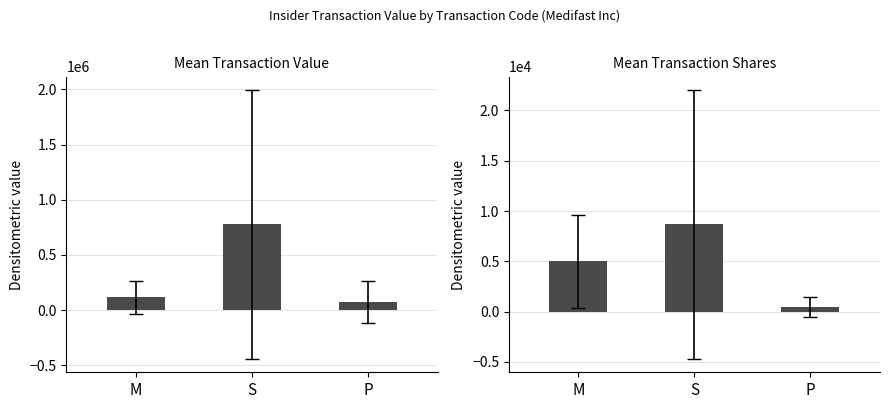

What value does the Total Transaction Value series have at P?

72020.6